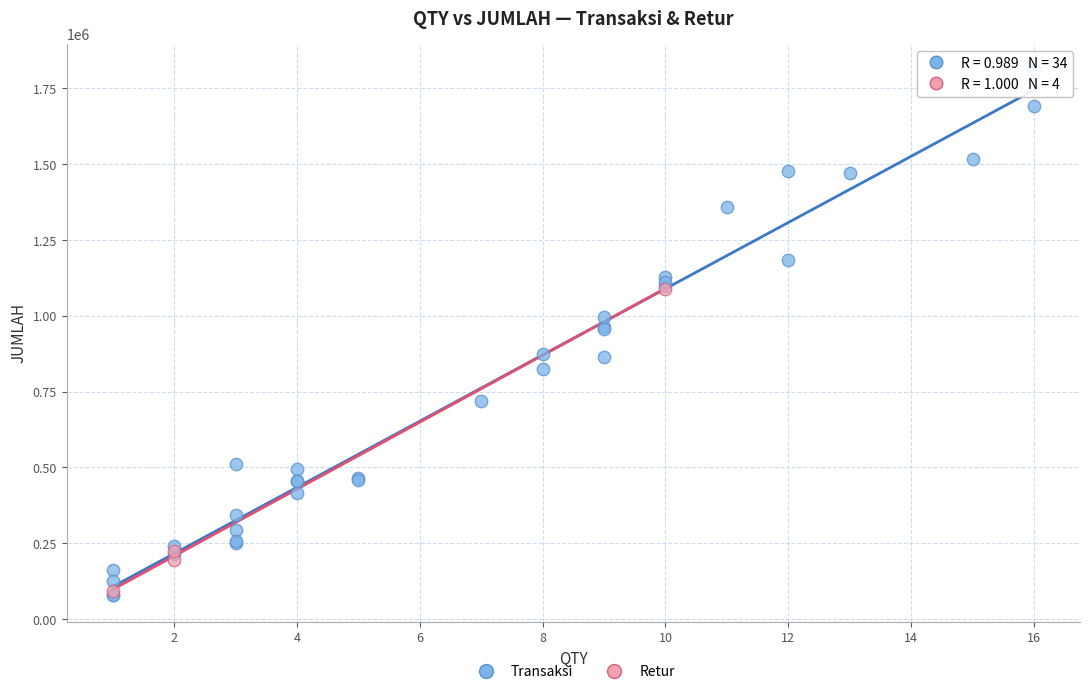

Which series contains the highest Y value?

Transaksi